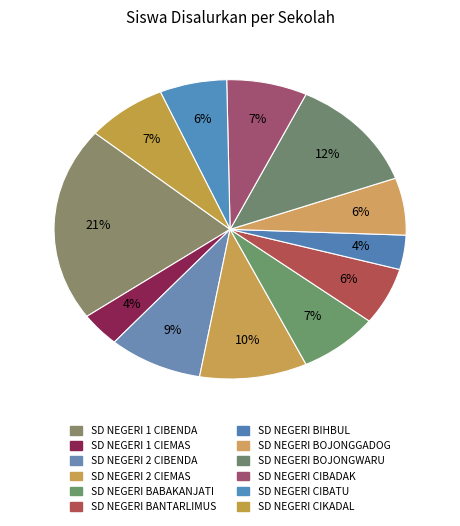

Which slice is the largest?

SD NEGERI 1 CIBENDA